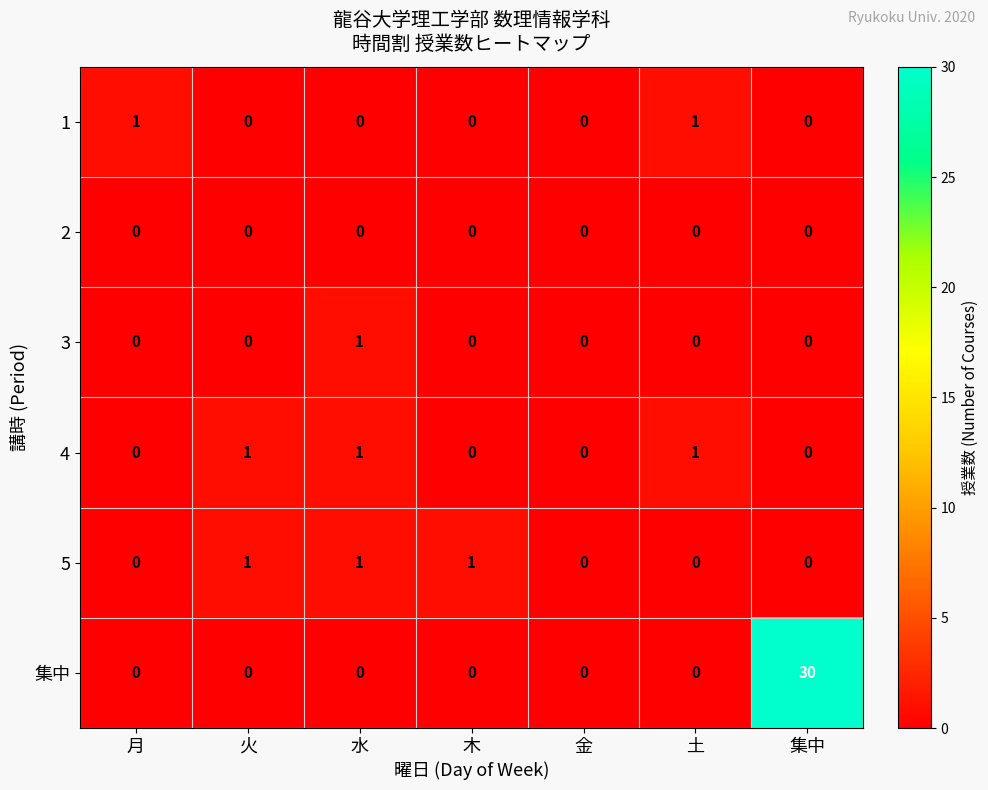

At which label does 3 reach its peak?

水